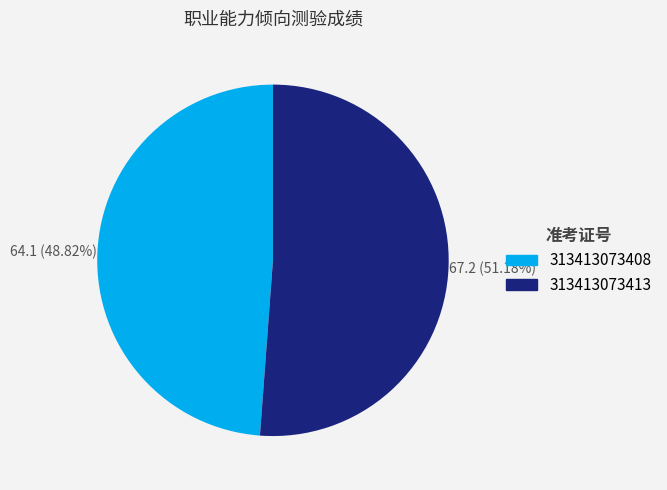

Rank the categories by value from highest to lowest.

313413073413, 313413073408